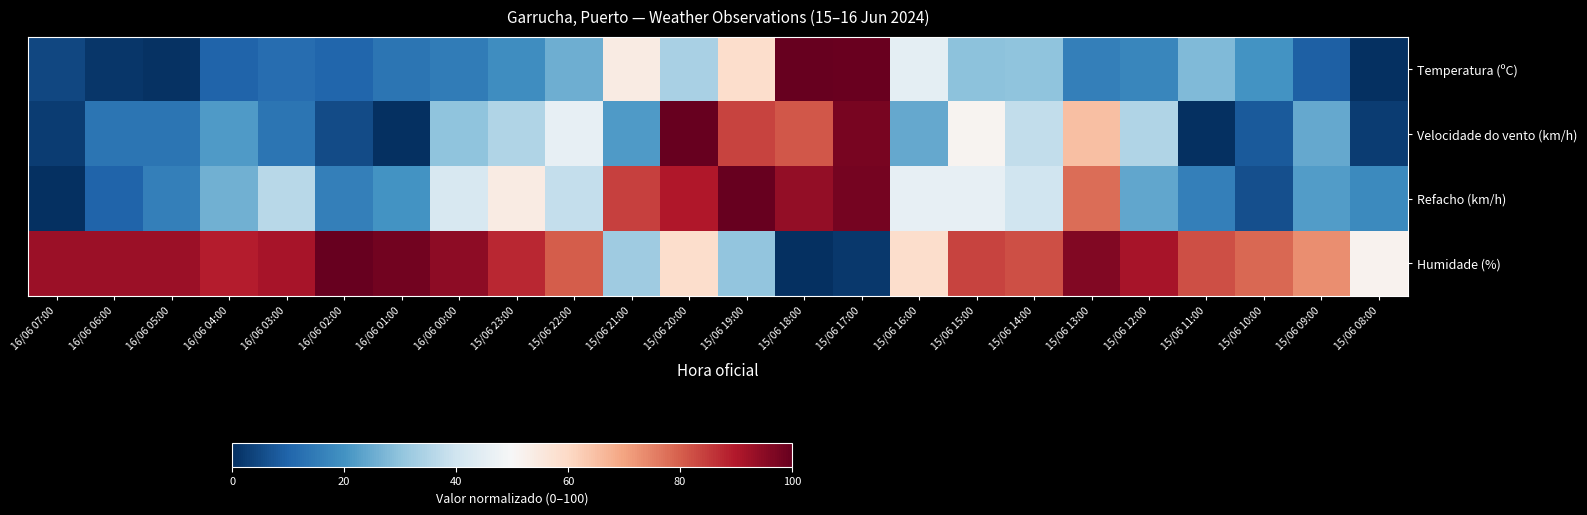

Reading left to right, list all the values displayed in this chart.

Temperatura (ºC): 16/06 07:00=4.5	16/06 06:00=1.5	16/06 05:00=0.8	16/06 04:00=9.8	16/06 03:00=12.0	16/06 02:00=10.5	16/06 01:00=13.5	16/06 00:00=15.0	15/06 23:00=18.8	15/06 22:00=25.6	15/06 21:00=54.1	15/06 20:00=33.8	15/06 19:00=58.6	15/06 18:00=100.0	15/06 17:00=99.2	15/06 16:00=45.1	15/06 15:00=29.3	15/06 14:00=30.1	15/06 13:00=15.8	15/06 12:00=17.3	15/06 11:00=27.8	15/06 10:00=20.3	15/06 09:00=9.0	15/06 08:00=0.0
Velocidade do vento (km/h): 16/06 07:00=2.7	16/06 06:00=13.5	16/06 05:00=13.5	16/06 04:00=21.6	16/06 03:00=13.5	16/06 02:00=5.4	16/06 01:00=0.0	16/06 00:00=29.7	15/06 23:00=35.1	15/06 22:00=45.9	15/06 21:00=21.6	15/06 20:00=100.0	15/06 19:00=83.8	15/06 18:00=81.1	15/06 17:00=97.3	15/06 16:00=24.3	15/06 15:00=51.4	15/06 14:00=37.8	15/06 13:00=64.9	15/06 12:00=35.1	15/06 11:00=0.0	15/06 10:00=8.1	15/06 09:00=24.3	15/06 08:00=2.7
Refacho (km/h): 16/06 07:00=0.0	16/06 06:00=10.0	16/06 05:00=16.0	16/06 04:00=26.0	16/06 03:00=36.0	16/06 02:00=16.0	16/06 01:00=20.0	16/06 00:00=42.0	15/06 23:00=54.0	15/06 22:00=38.0	15/06 21:00=84.0	15/06 20:00=90.0	15/06 19:00=100.0	15/06 18:00=94.0	15/06 17:00=98.0	15/06 16:00=46.0	15/06 15:00=46.0	15/06 14:00=40.0	15/06 13:00=78.0	15/06 12:00=24.0	15/06 11:00=16.0	15/06 10:00=6.0	15/06 09:00=22.0	15/06 08:00=18.0
Humidade (%): 16/06 07:00=92.9	16/06 06:00=92.9	16/06 05:00=92.9	16/06 04:00=89.3	16/06 03:00=91.1	16/06 02:00=100.0	16/06 01:00=98.2	16/06 00:00=94.6	15/06 23:00=87.5	15/06 22:00=80.4	15/06 21:00=32.1	15/06 20:00=58.9	15/06 19:00=30.4	15/06 18:00=0.0	15/06 17:00=1.8	15/06 16:00=58.9	15/06 15:00=83.9	15/06 14:00=82.1	15/06 13:00=96.4	15/06 12:00=91.1	15/06 11:00=82.1	15/06 10:00=78.6	15/06 09:00=73.2	15/06 08:00=51.8